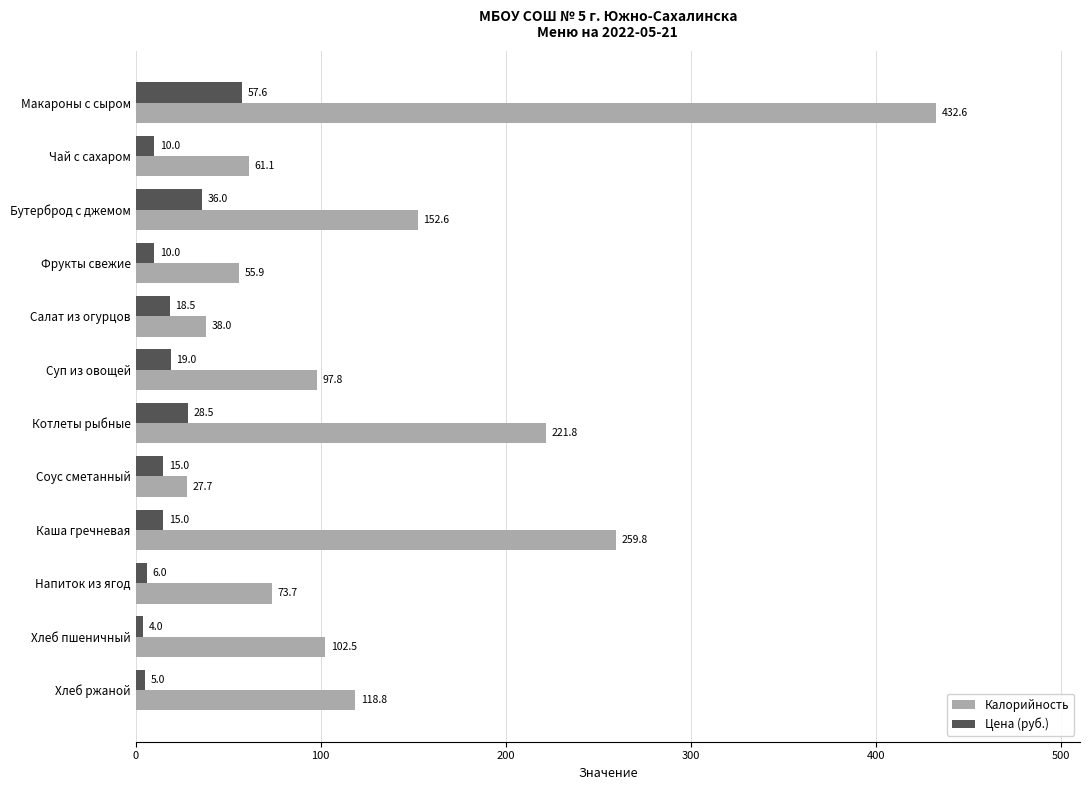

Which series has the largest range (max minus min)?

Калорийность